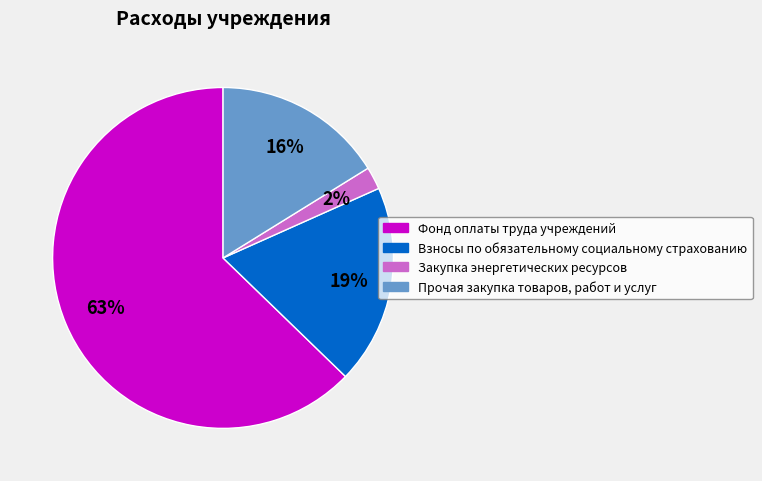

Which has a higher value, Закупка энергетических ресурсов or Прочая закупка товаров, работ и услуг?

Прочая закупка товаров, работ и услуг